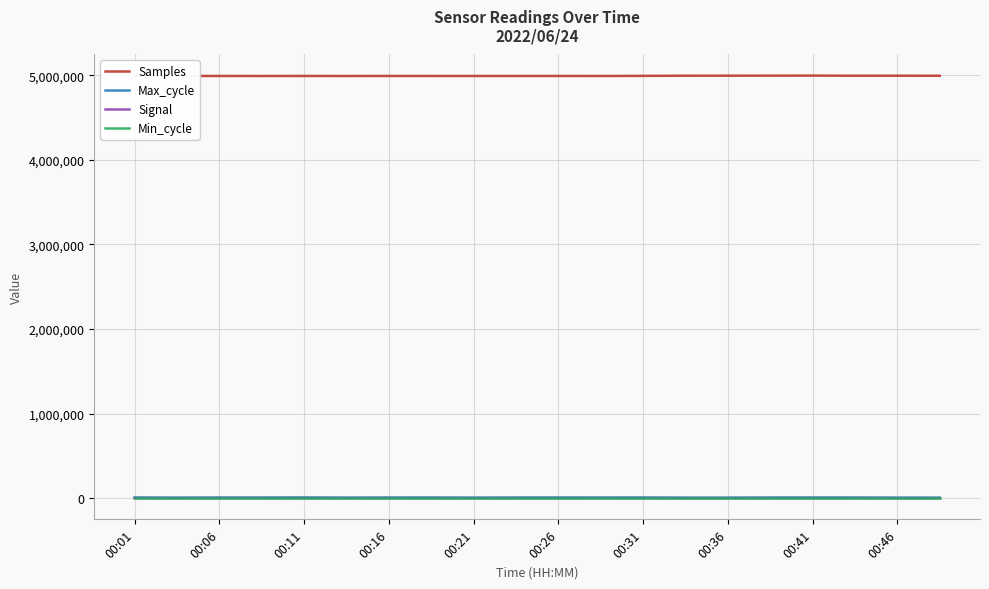

True or false: Samples and Signal cross at least once.

False